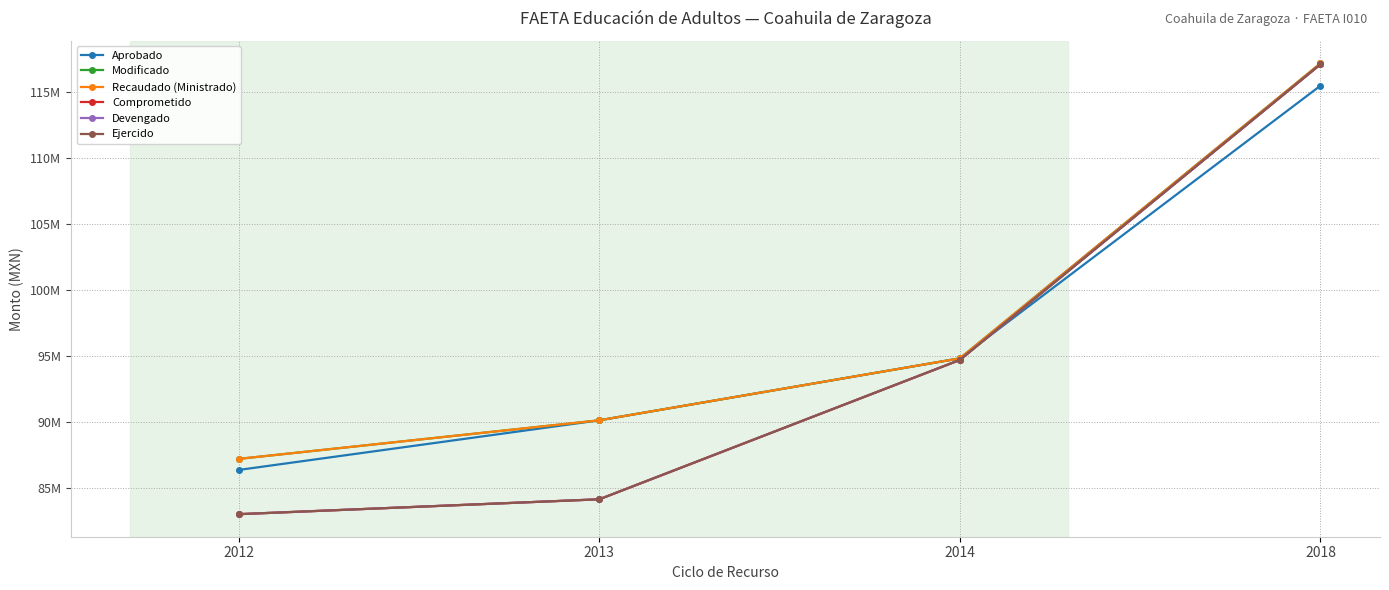

The value of Modificado at 2018 is 117216052.6. True or false?

True